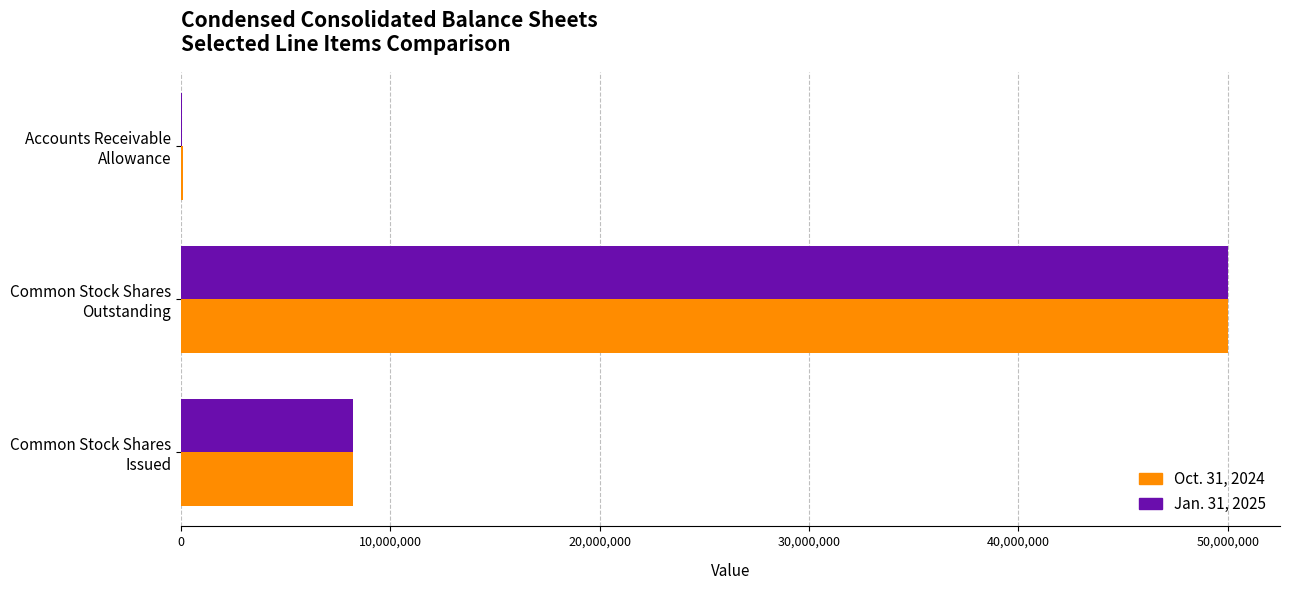

What is the greatest value displayed?

50000000